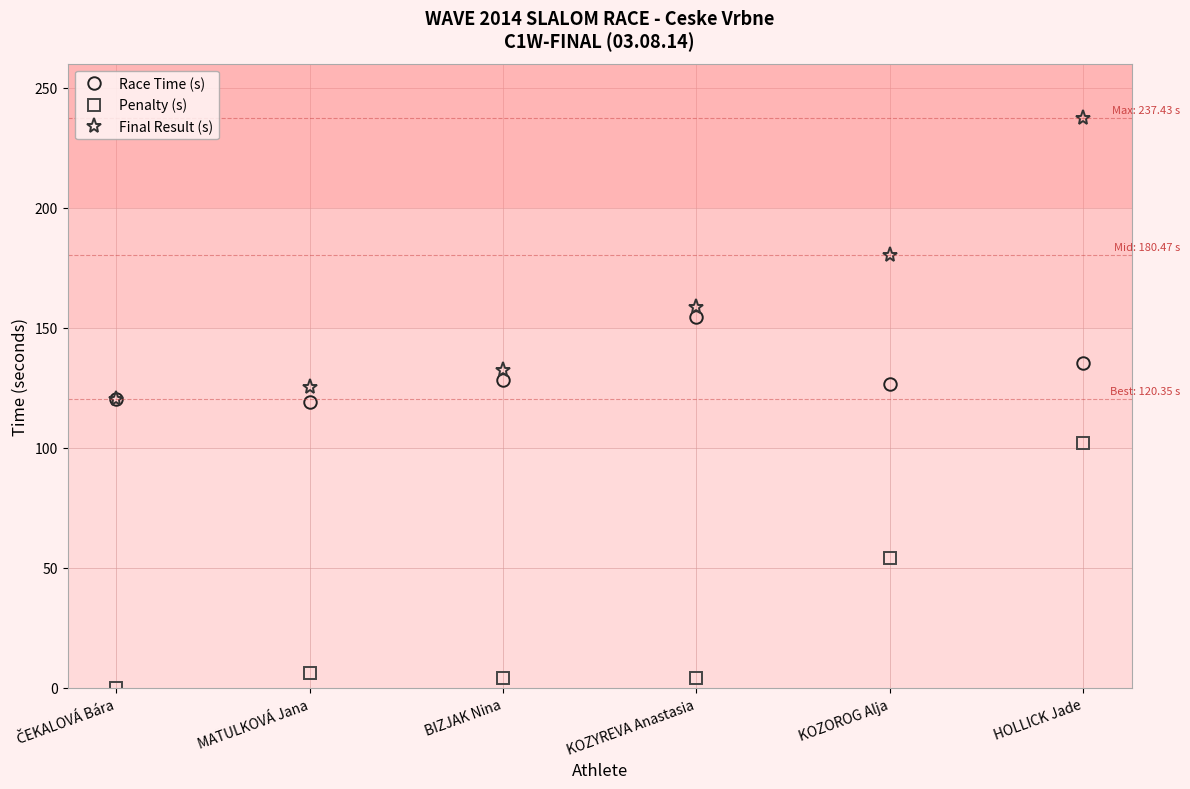

True or false: Final Result (s) and Penalty (s) intersect in this chart.

False